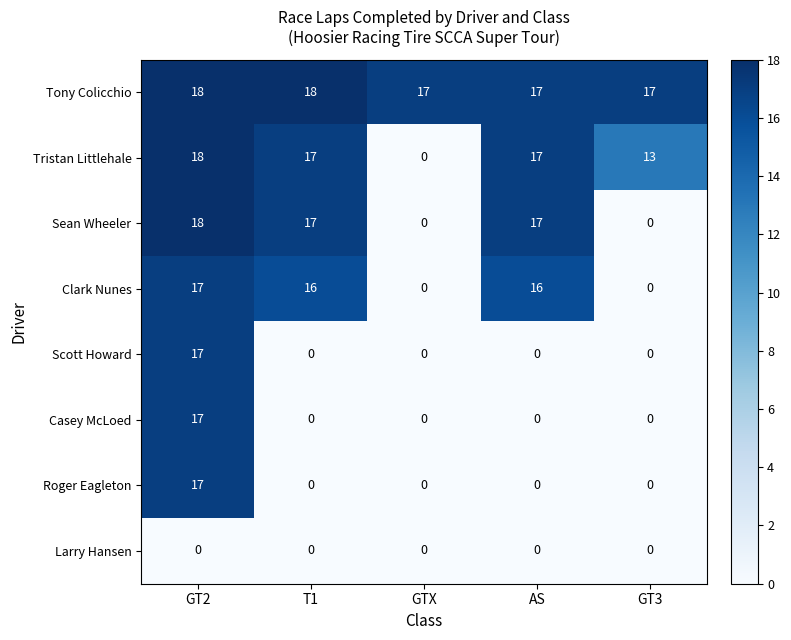

What is the total value across all series at GT2?

122